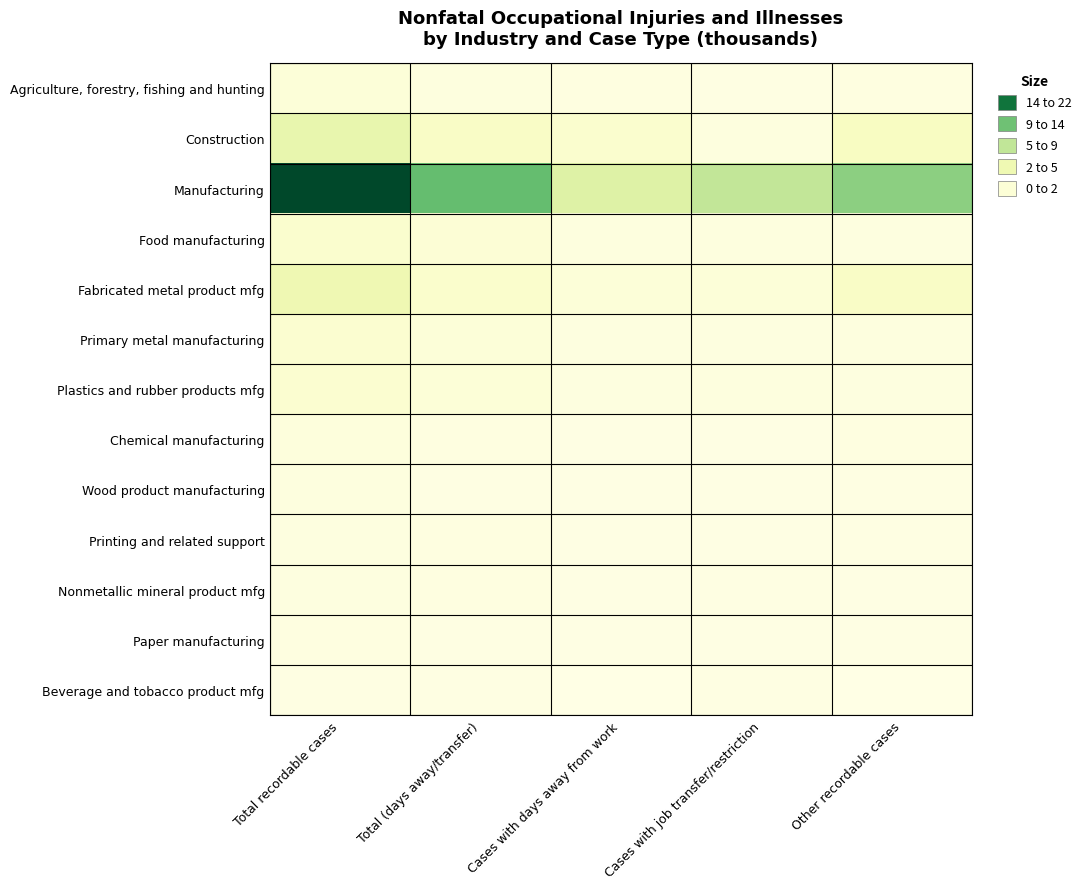

Which series changed the most between Total recordable cases and Cases with days away from work?

Manufacturing